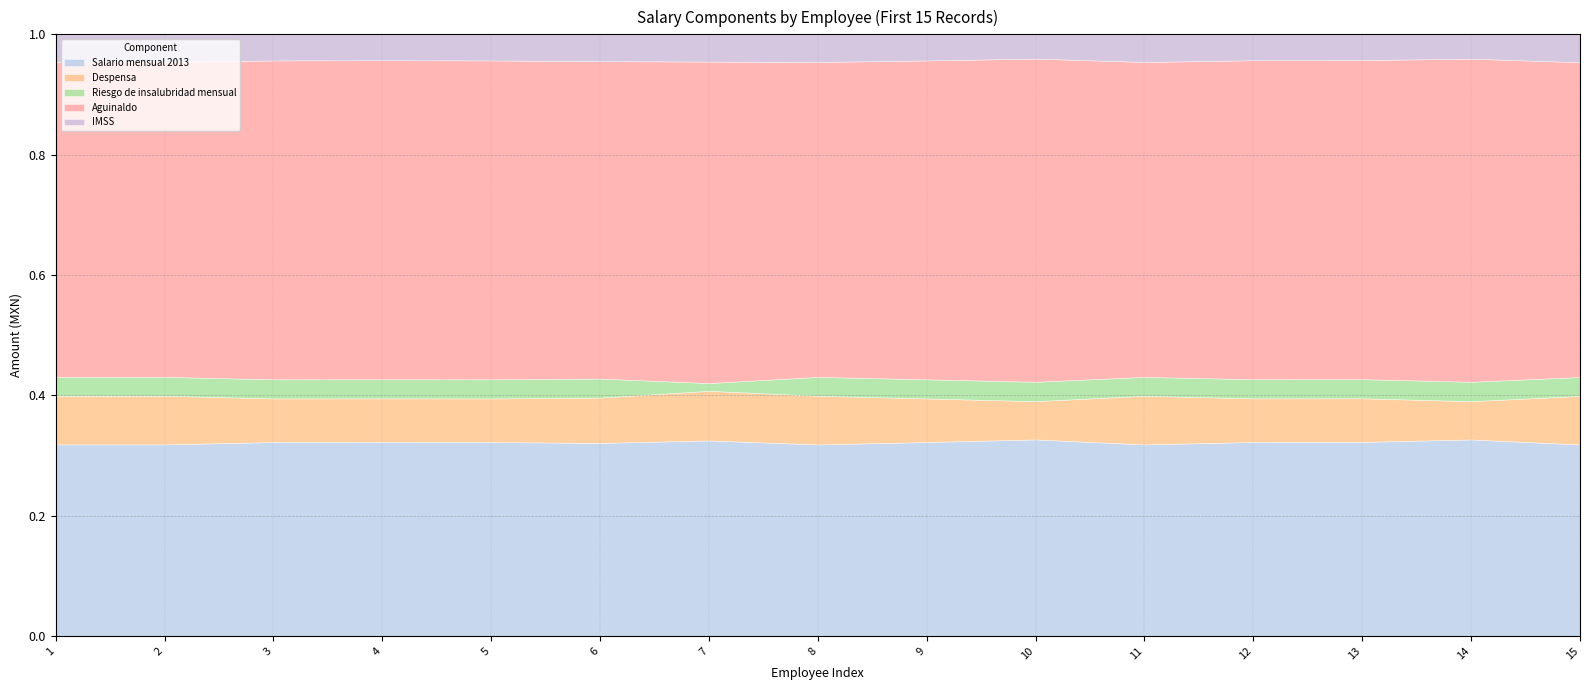

True or false: Despensa and Aguinaldo cross at least once.

False